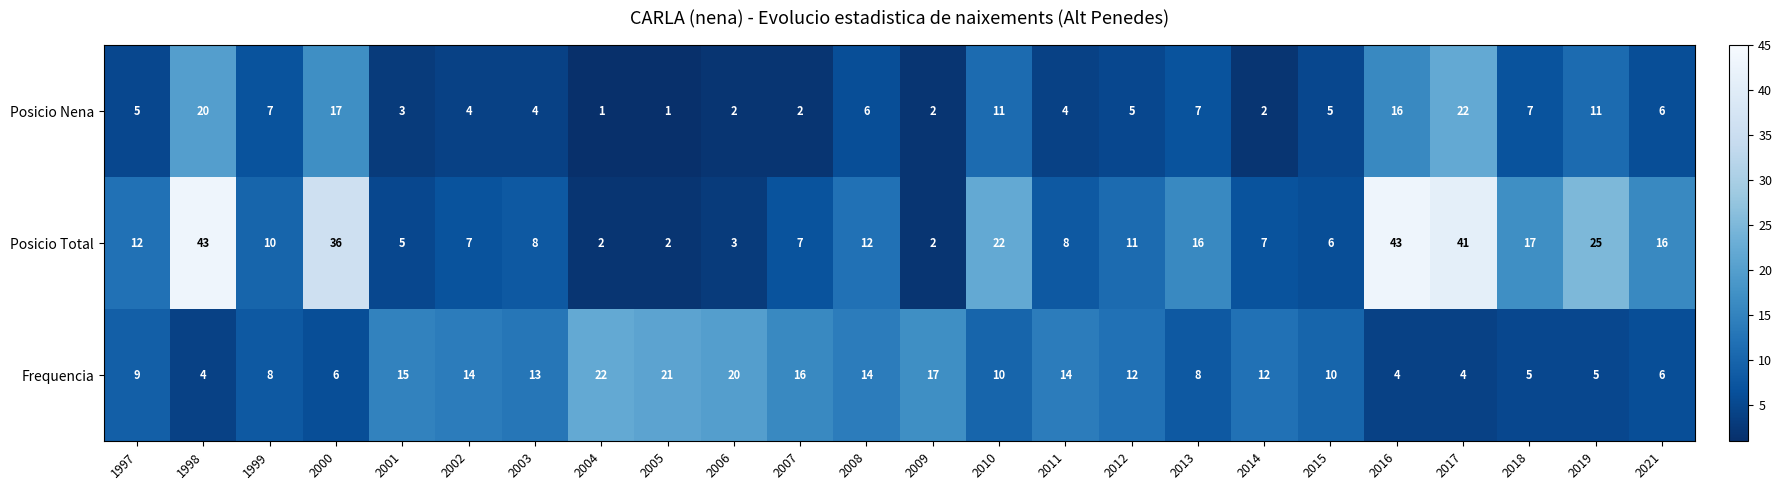

Between 2005 and 2013, which series saw the biggest shift?

Posicio Total